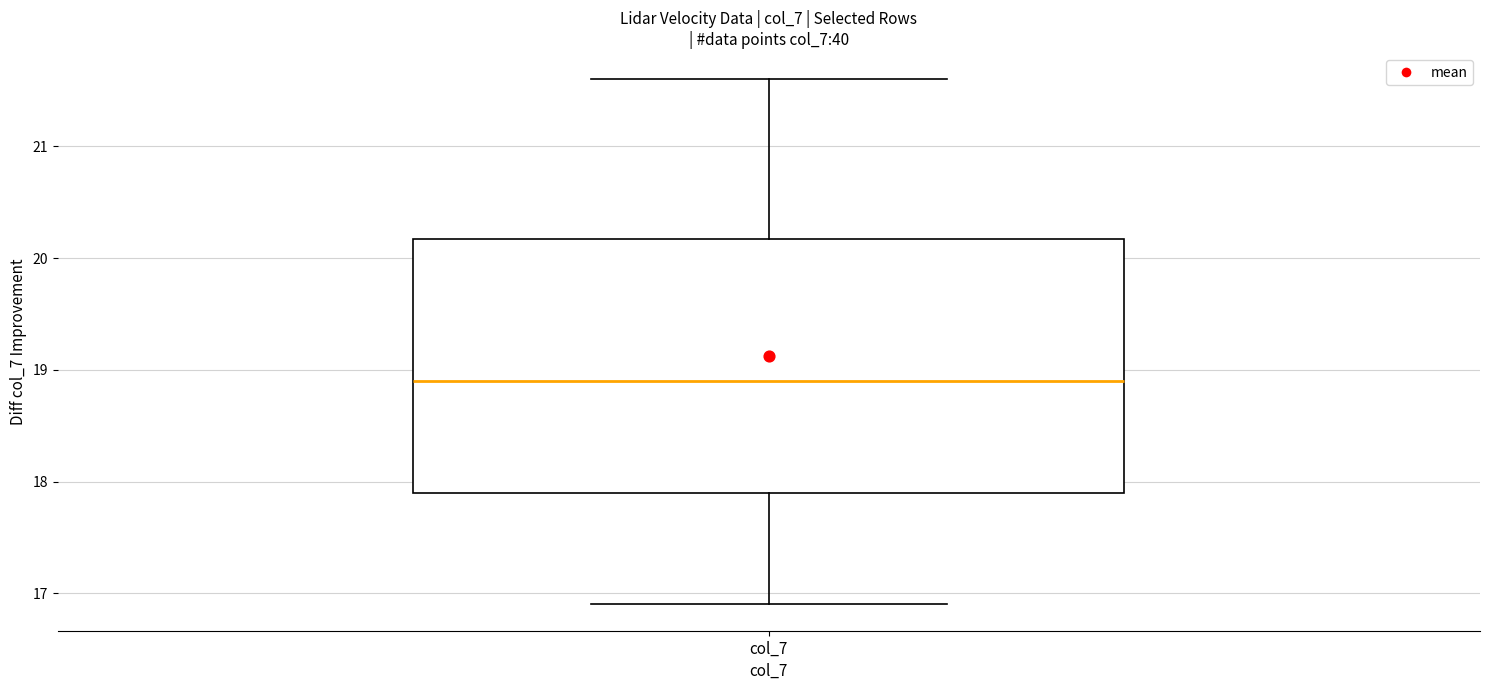

Transcribe this box plot: give where the median line is, the range the box spans, and where the two whiskers end, as read against the y-axis. The values are not printed on the chart, so give them approximately, as read against the axis.

median 18.9, box 17.9 to 20.2, whiskers 16.9 to 21.6